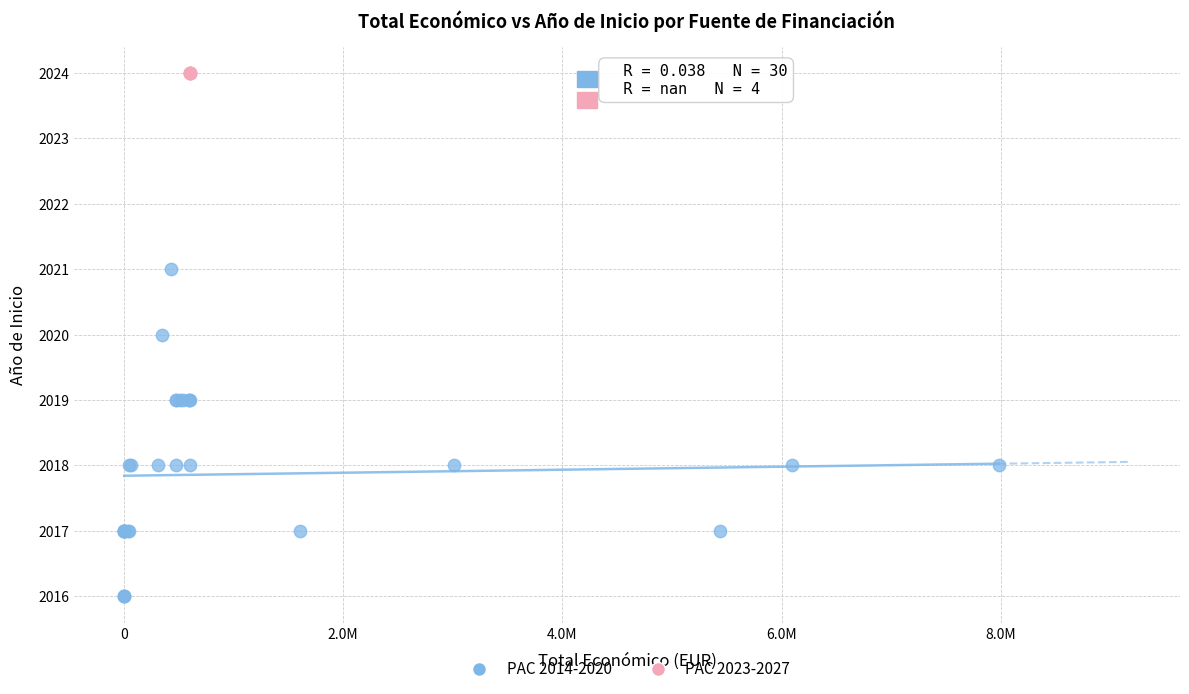

Which series reaches the maximum Y coordinate?

PAC 2023-2027